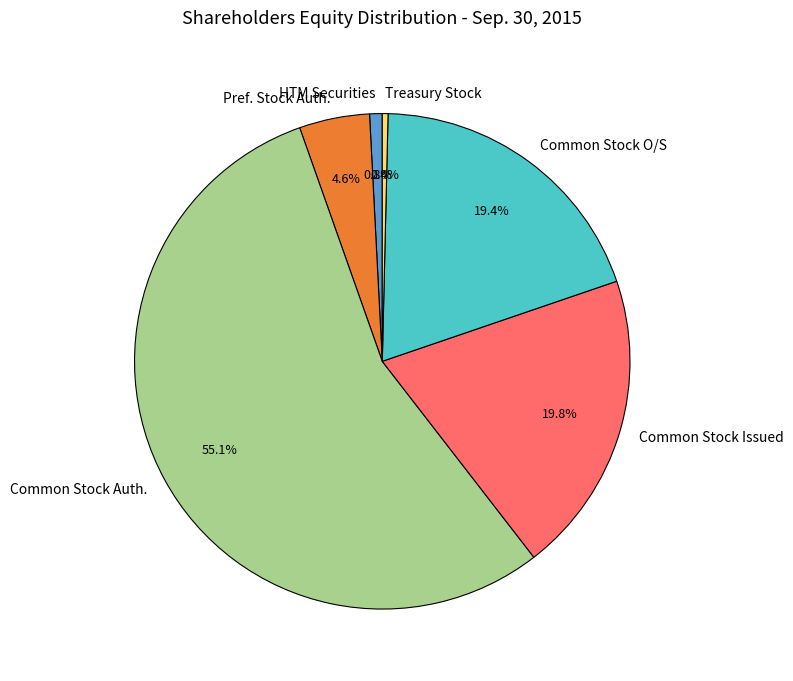

How many slices are in this pie chart?

6